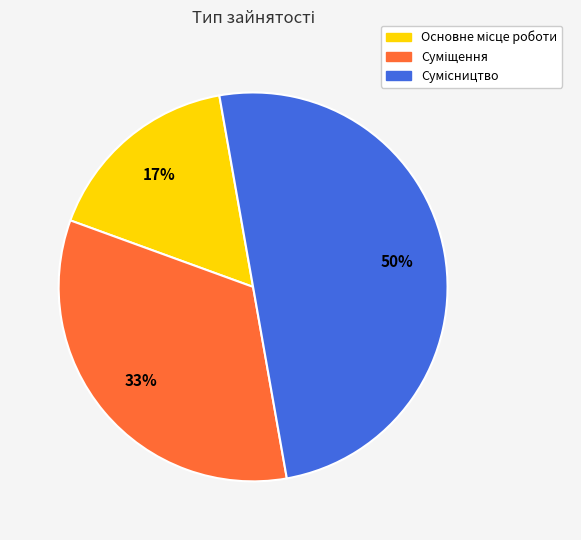

To the nearest percent, what is the average slice percentage?

33%